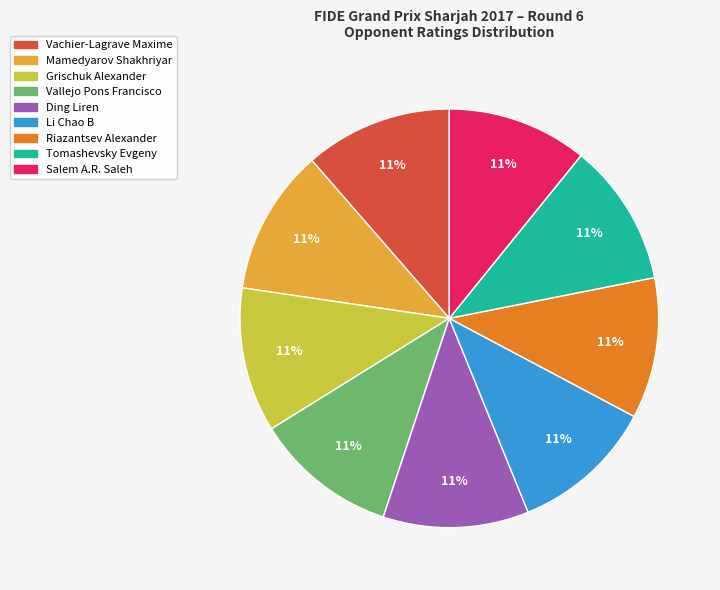

Combined, do Salem A.R. Saleh and Grischuk Alexander account for over 50%?

No